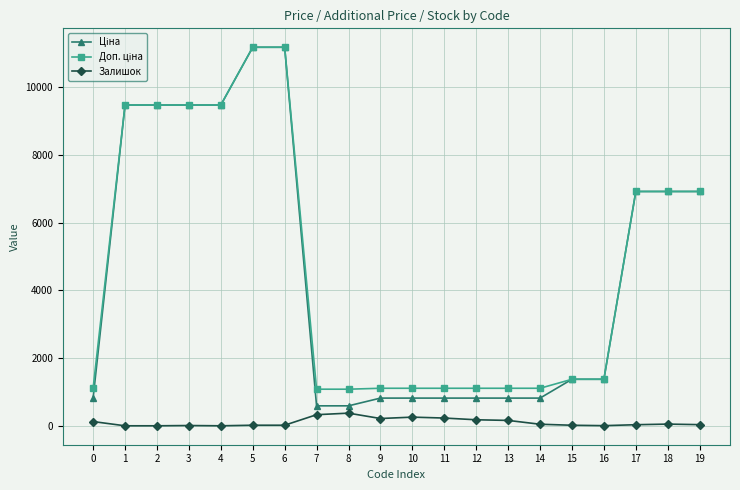

What is the maximum value shown in the chart?

11188.2